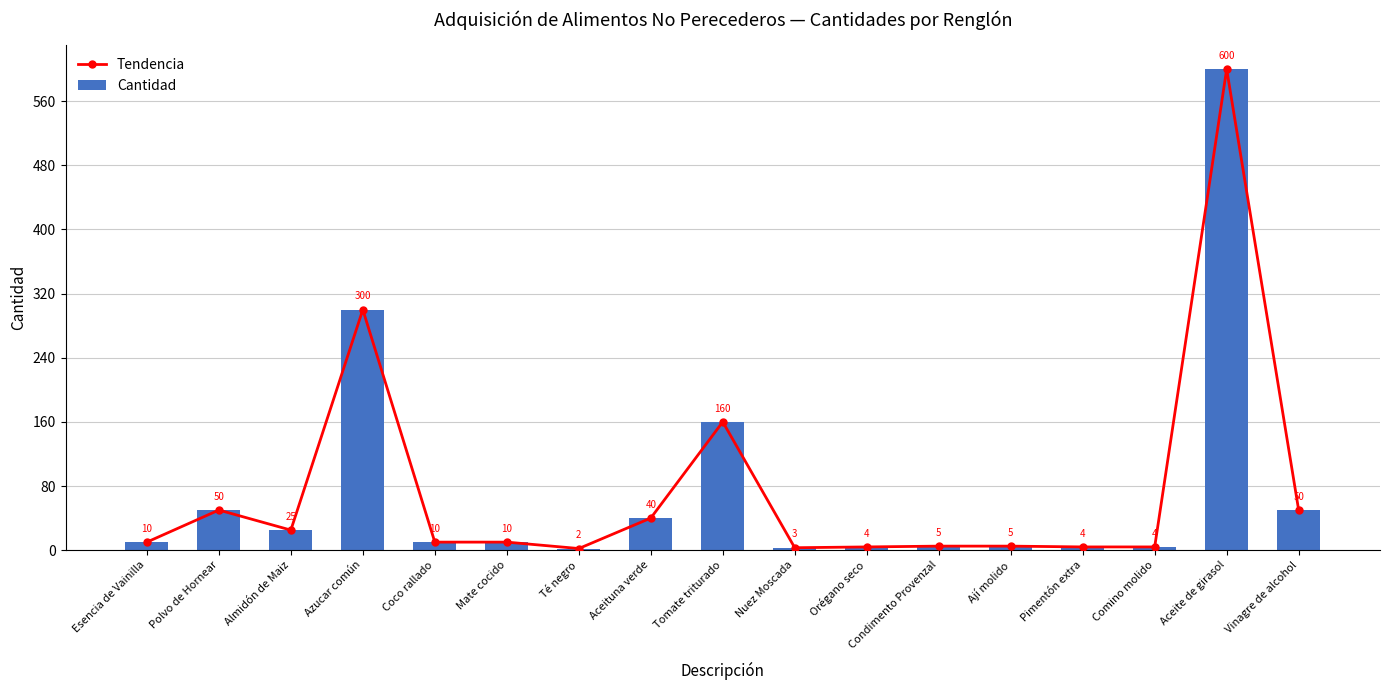

What is the sum of all Cantidad values?

1282